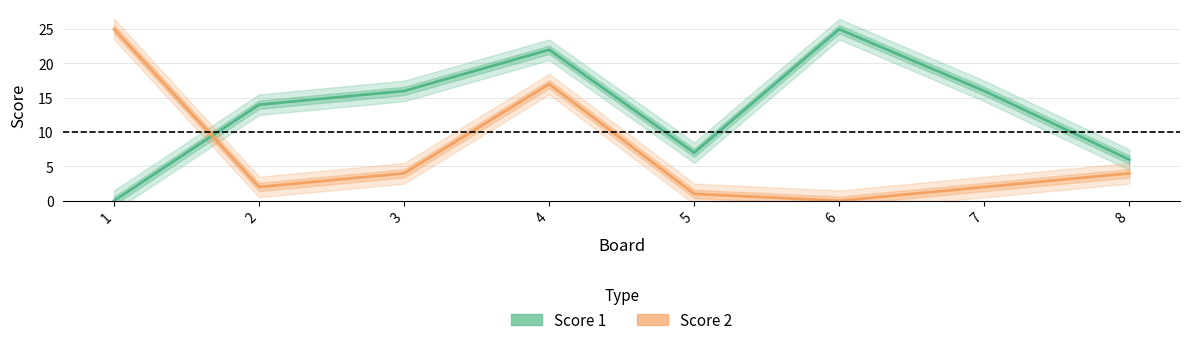

The value of Score 1 at 8 is 4. True or false?

False